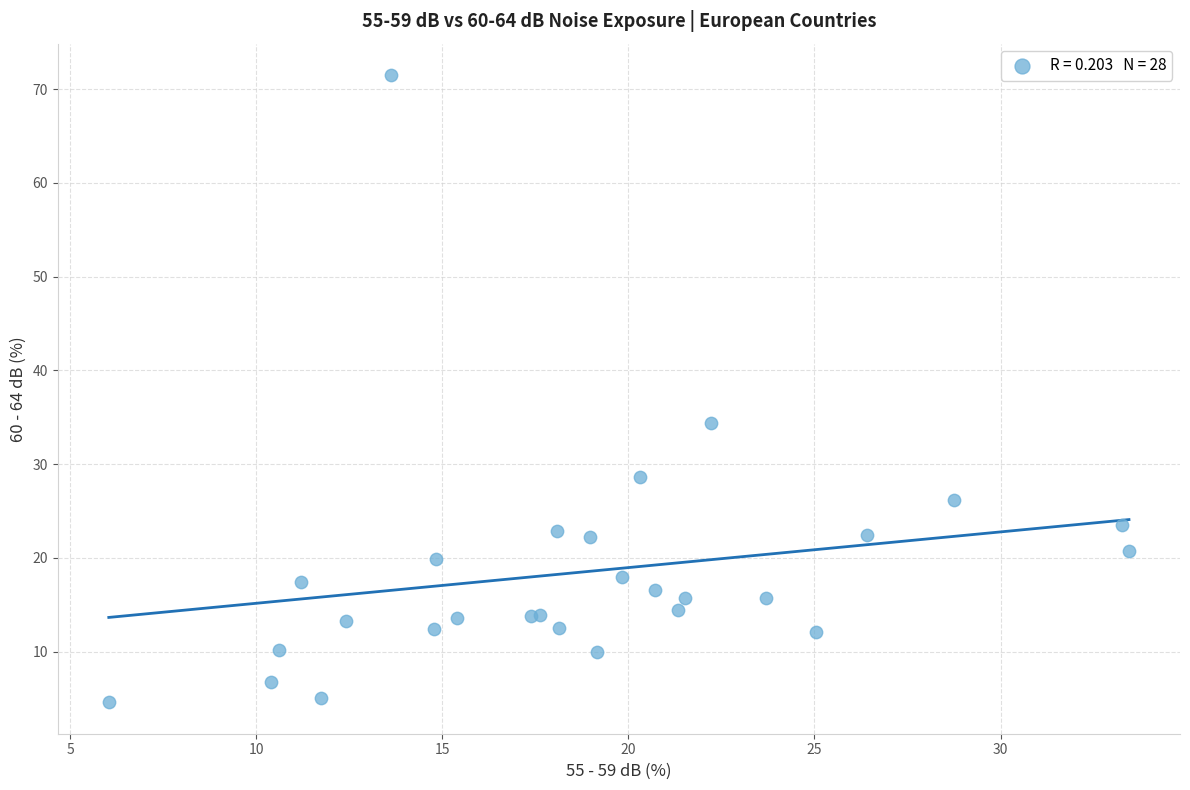

What Y value in the scatter plot is closest to 38?

34.4